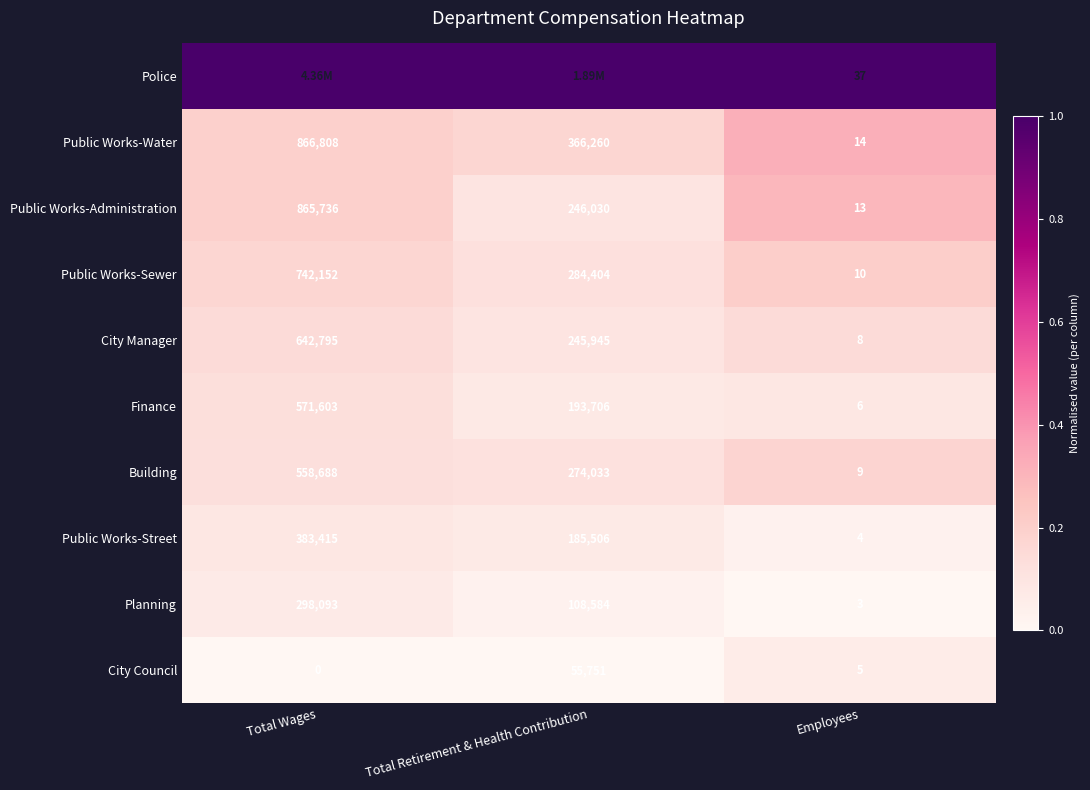

What is the difference between the Public Works-Street values at Total Retirement & Health Contribution and Employees?

185502